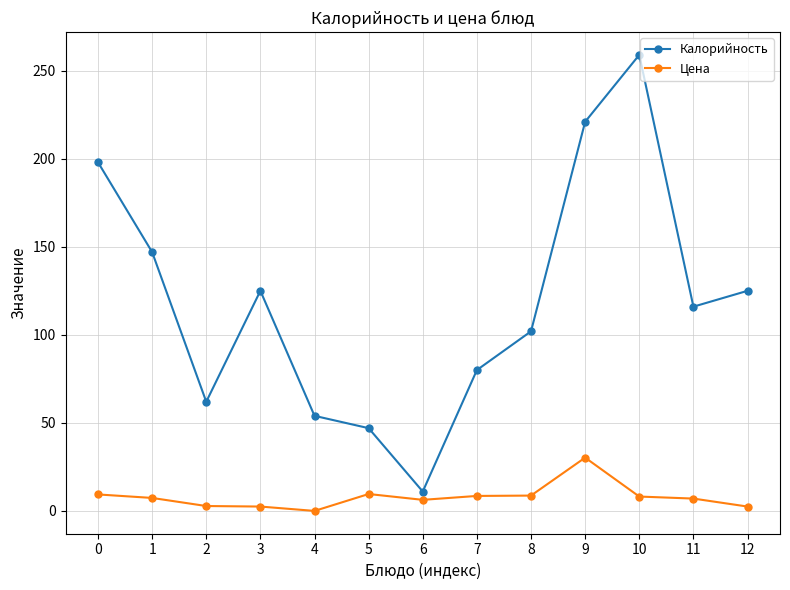

Is it true that Калорийность equals 98.4 at 9?

False